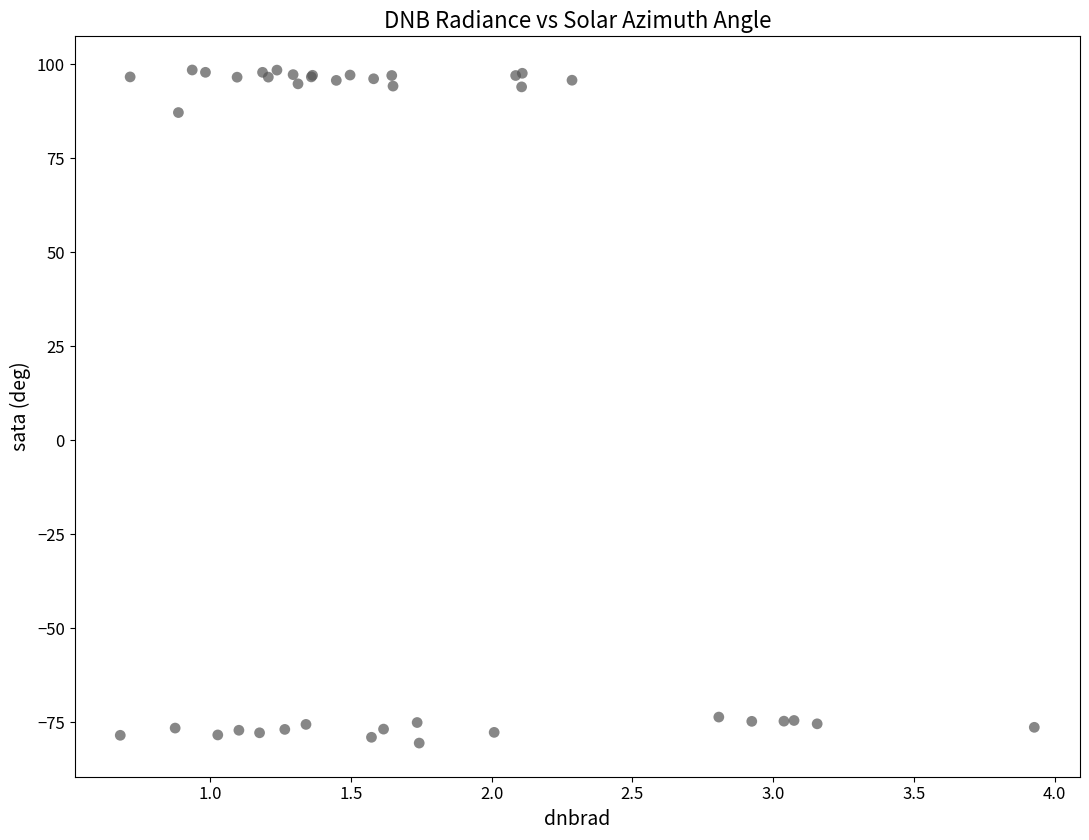

What Y value in the scatter plot is closest to 8?

87.1